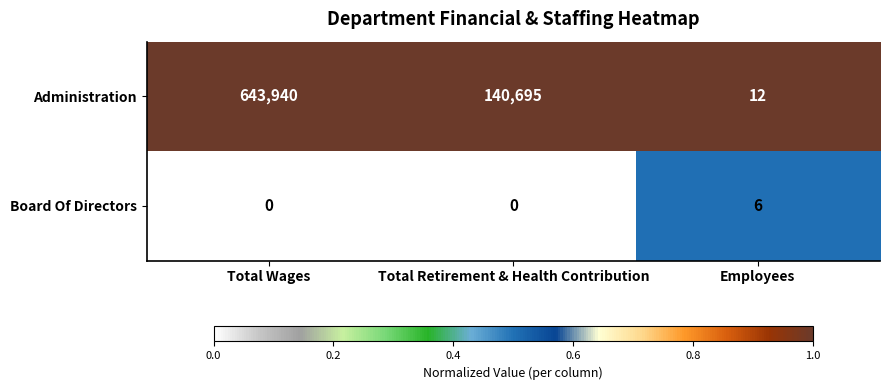

How many values in the Administration series are below 140695?

1